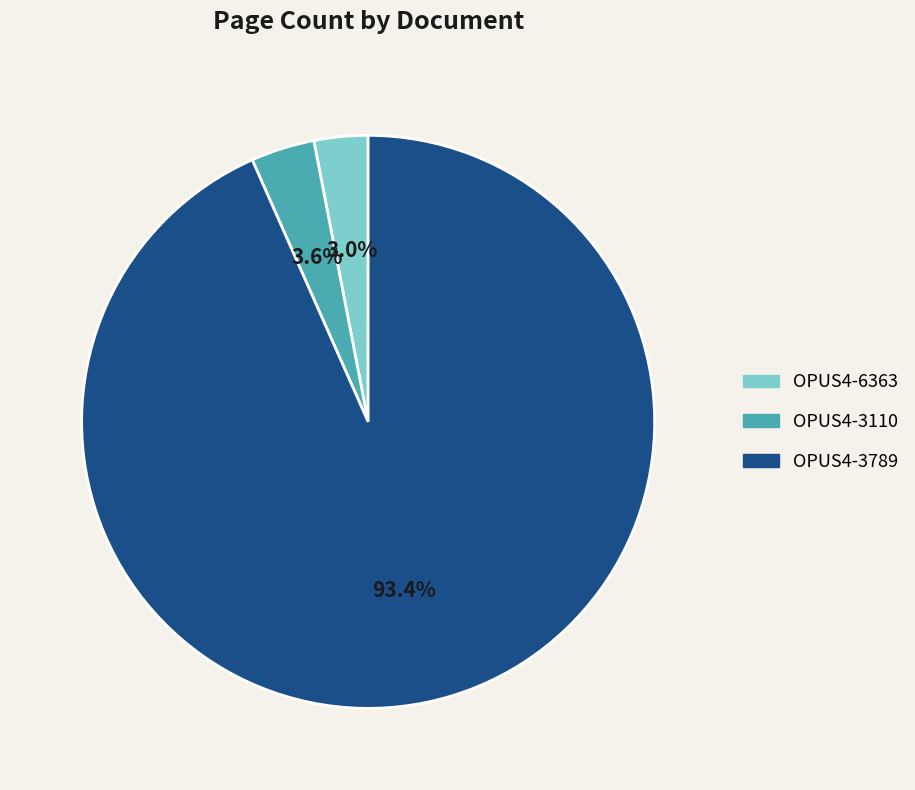

To the nearest percent, what is the combined percentage of OPUS4-6363 and OPUS4-3789?

96%